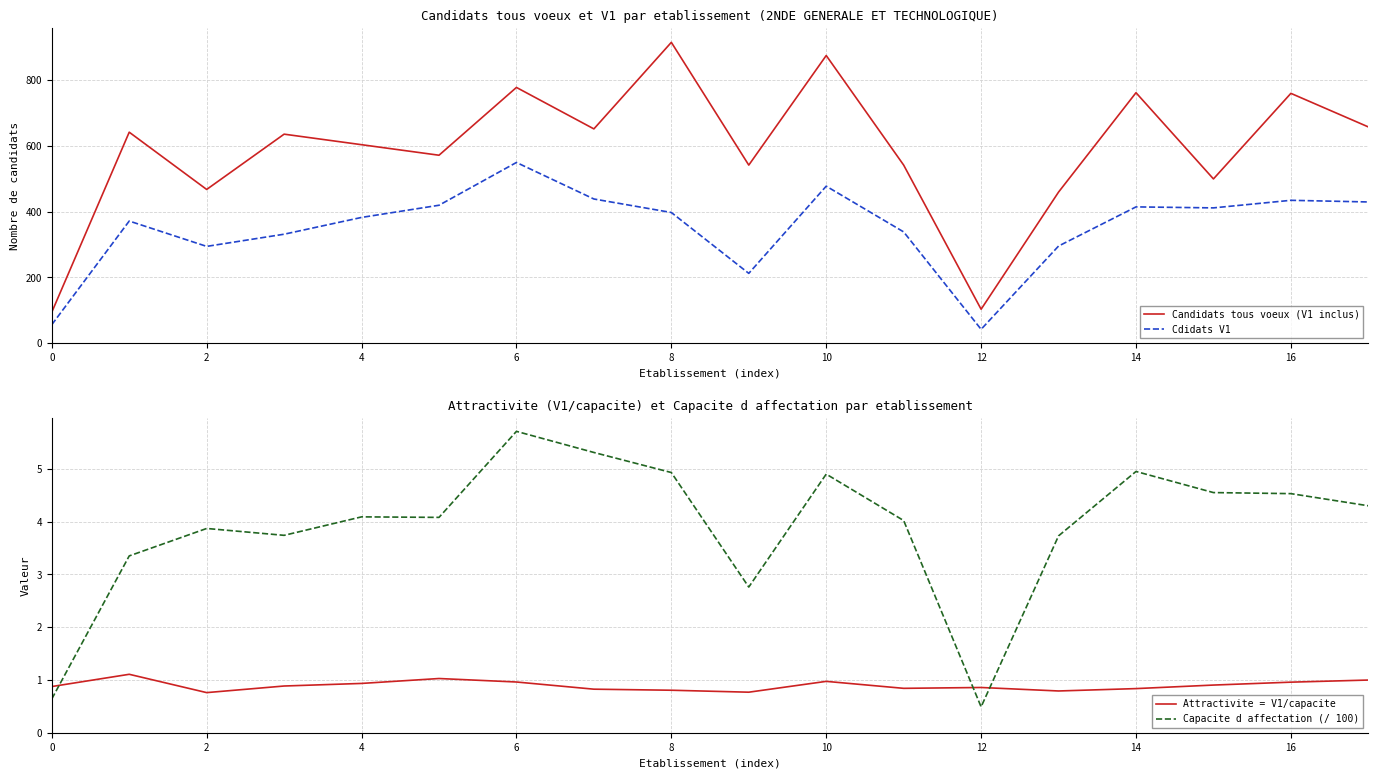

The value of Cdidats V1 at 12 is 42.0. True or false?

True